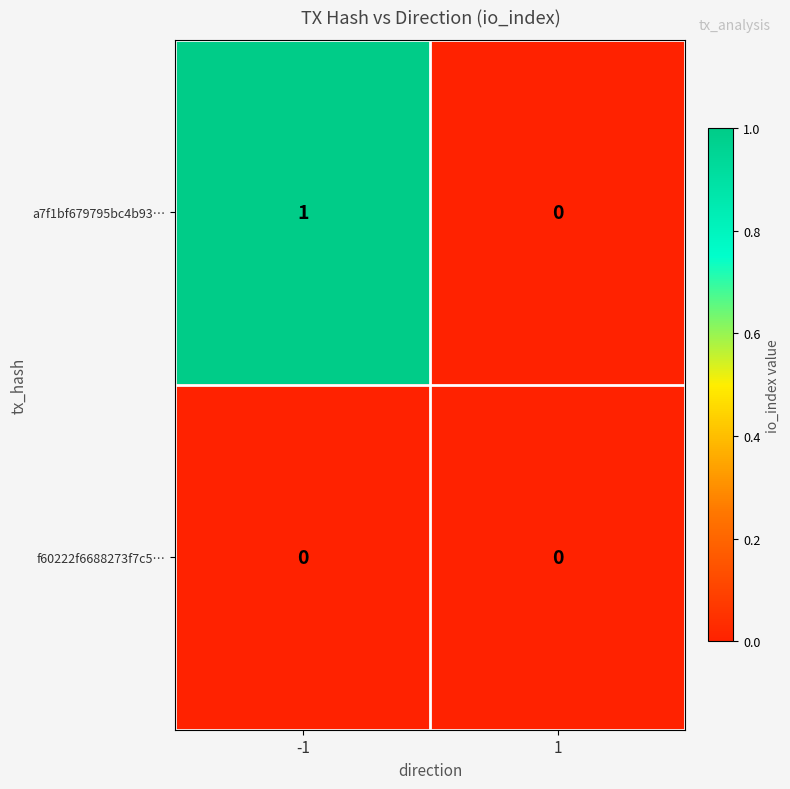

Reading left to right, extract all data points from this chart.

a7f1bf679795bc4b93…: -1=1	1=0
f60222f6688273f7c5…: -1=0	1=0